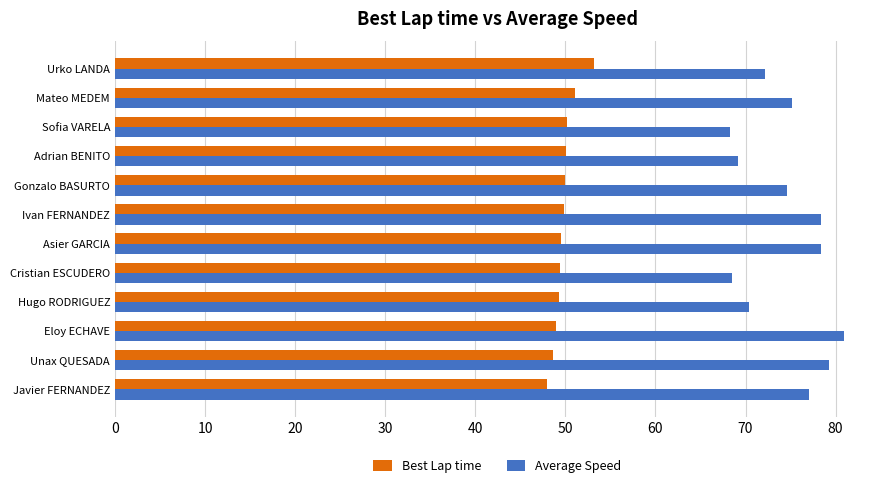

Which series has the largest range (max minus min)?

Average Speed